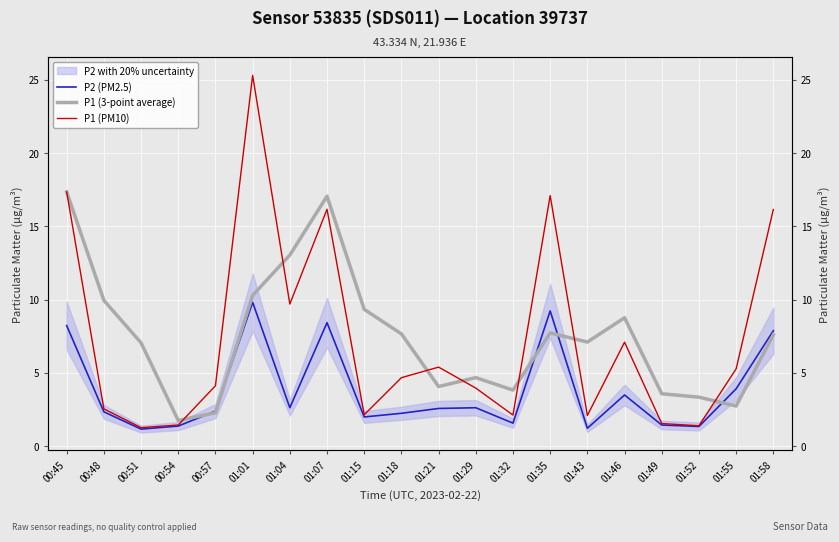

Reading right to left, transcribe all the data shown in this chart.

P2 (PM2.5): 01:58=7.9	01:55=3.9	01:52=1.4	01:49=1.4	01:46=3.5	01:43=1.2	01:35=9.2	01:32=1.6	01:29=2.6	01:21=2.6	01:18=2.2	01:15=2.0	01:07=8.4	01:04=2.6	01:01=9.8	00:57=2.4	00:54=1.4	00:51=1.2	00:48=2.4	00:45=8.2
P1 (3-point average): 01:58=7.6	01:55=2.7	01:52=3.4	01:49=3.6	01:46=8.8	01:43=7.1	01:35=7.7	01:32=3.8	01:29=4.7	01:21=4.1	01:18=7.7	01:15=9.3	01:07=17.1	01:04=13.0	01:01=10.3	00:57=2.3	00:54=1.8	00:51=7.1	00:48=10.0	00:45=17.4
P1 (PM10): 01:58=16.1	01:55=5.3	01:52=1.4	01:49=1.6	01:46=7.1	01:43=2.1	01:35=17.1	01:32=2.1	01:29=4.0	01:21=5.4	01:18=4.7	01:15=2.1	01:07=16.2	01:04=9.7	01:01=25.3	00:57=4.1	00:54=1.4	00:51=1.3	00:48=2.5	00:45=17.4